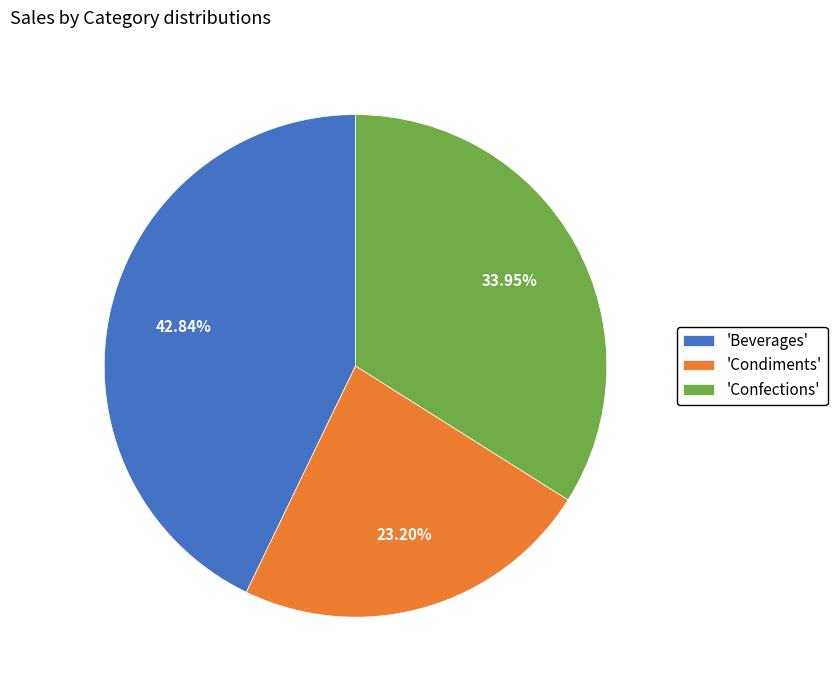

Approximately how many times larger is the value at 'Beverages' compared to 'Confections'?

1.3